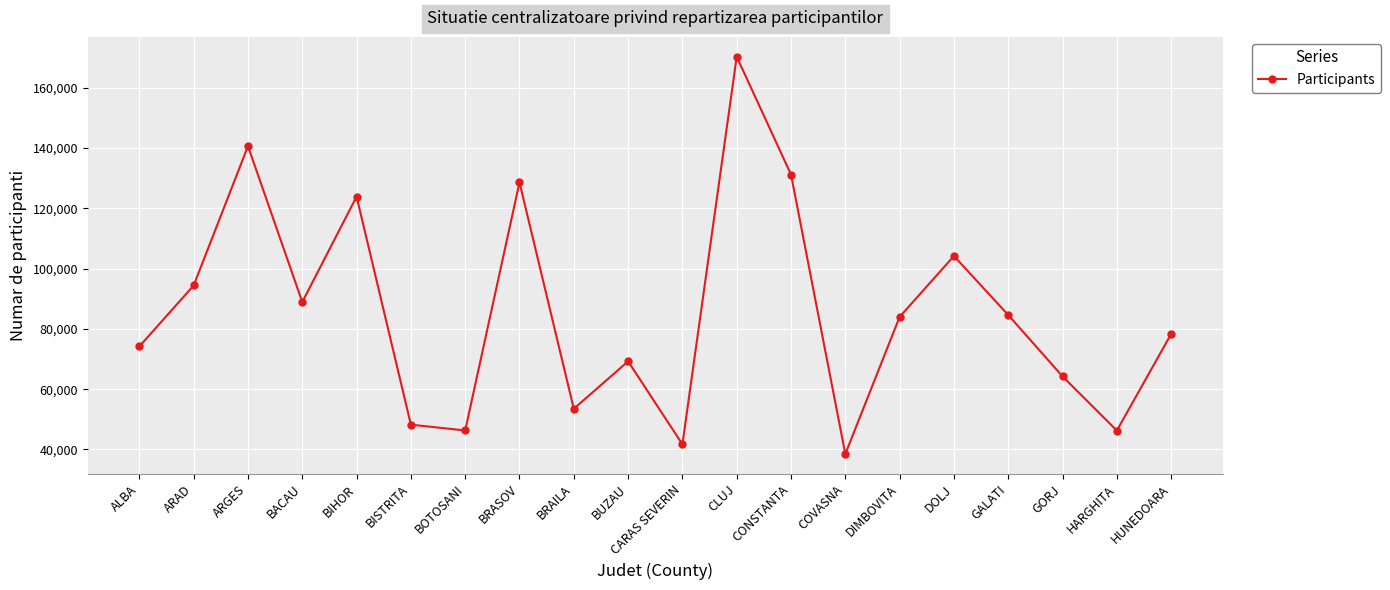

Is it true that the value at ARAD is 160812?

False